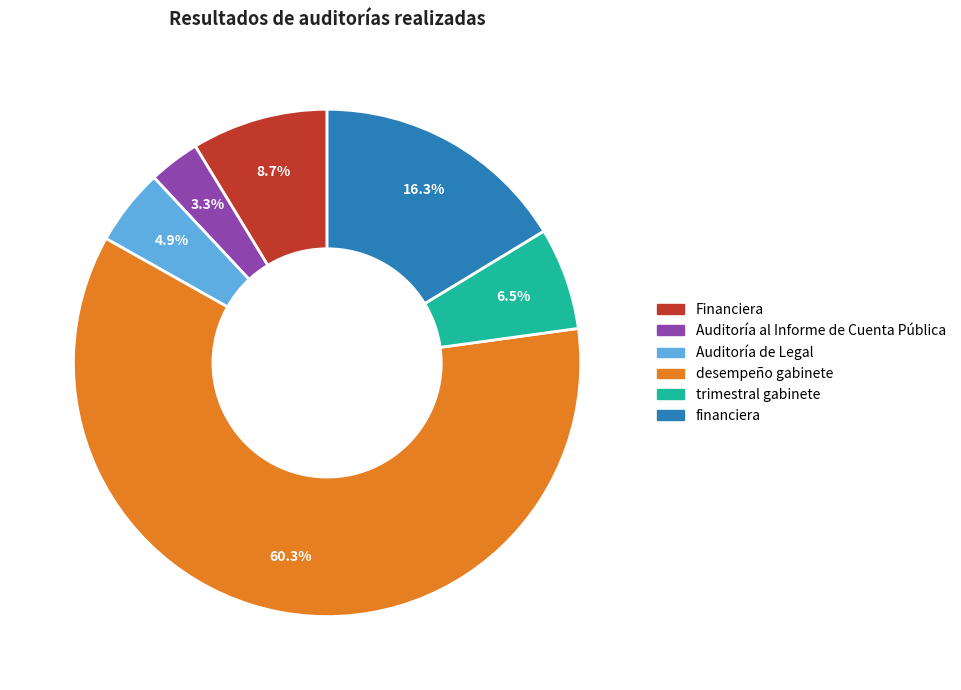

What portion of the pie excludes Financiera?

91.3%